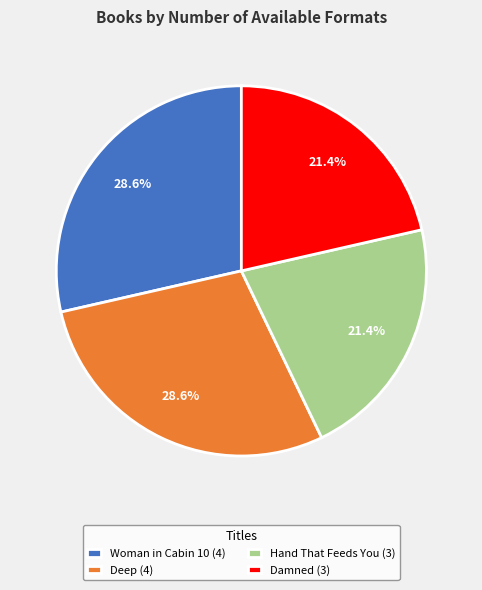

What percentage do Damned (3) and Deep (4) together represent?

50.0%